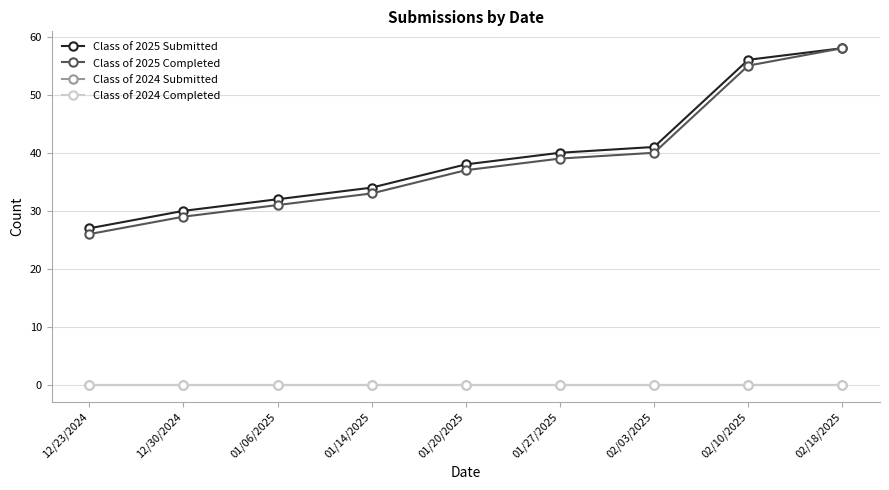

True or false: Class of 2024 Completed and Class of 2024 Submitted cross at least once.

False